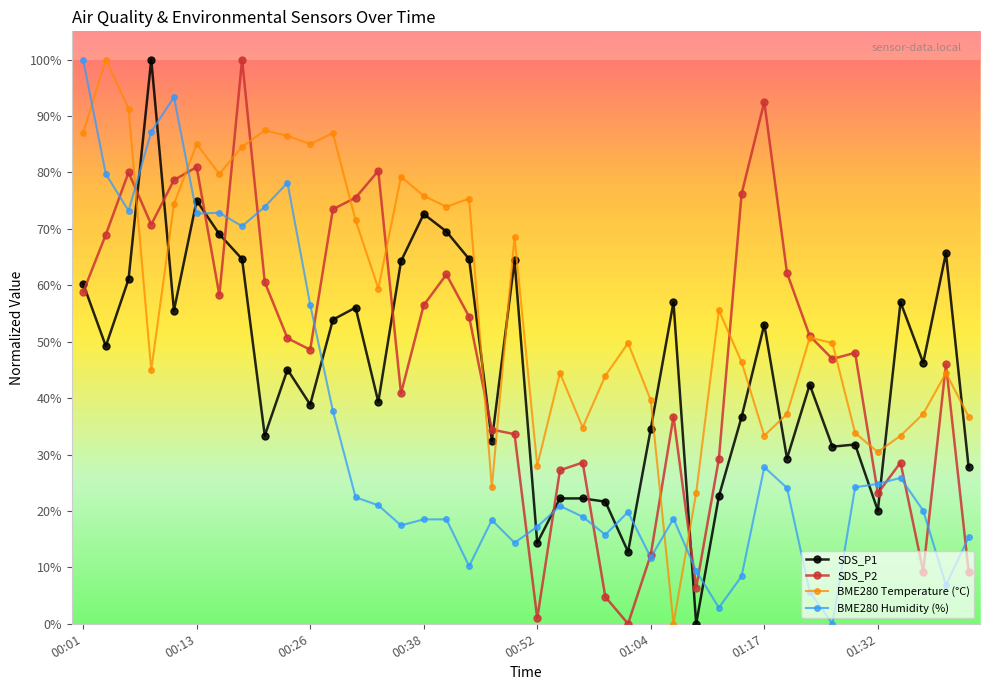

How many data points in SDS_P1 are less than 46?

20